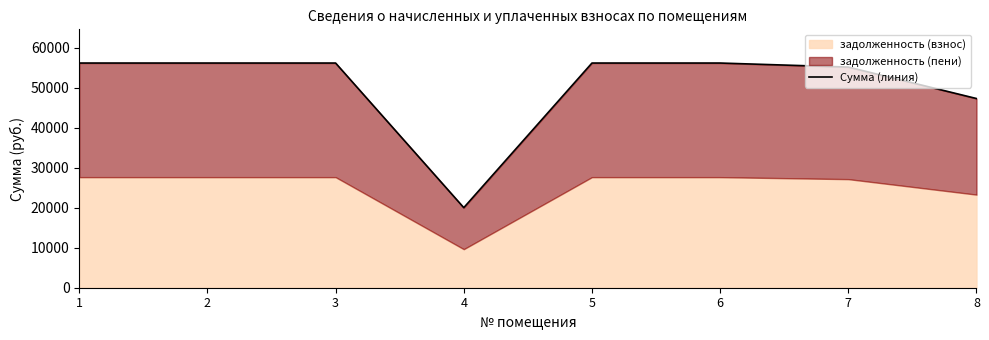

List the labels in order of value, smallest first.

4, 8, 7, 1, 2, 3, 5, 6